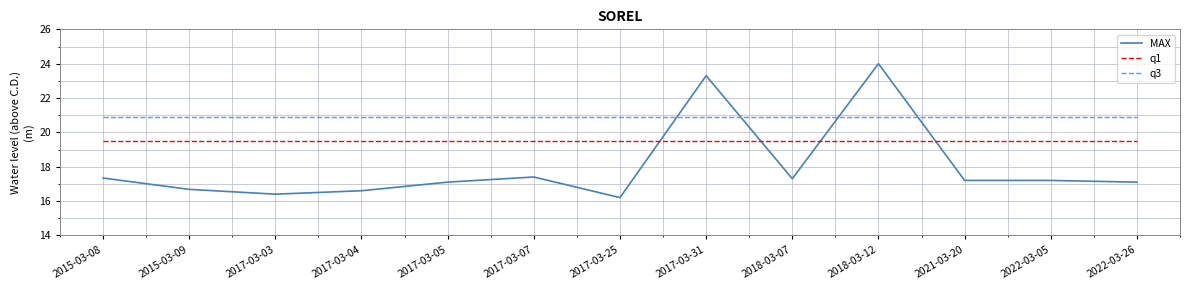

What is the maximum value for q1?

19.5